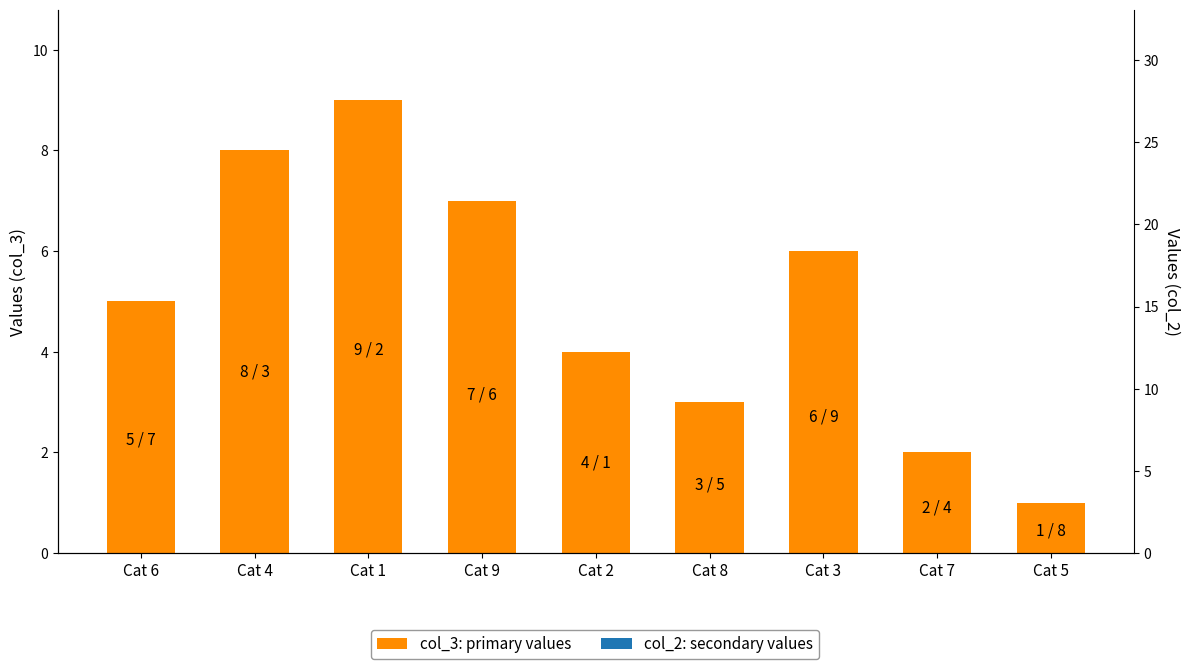

Which category has the lowest value across all series?

Cat 5